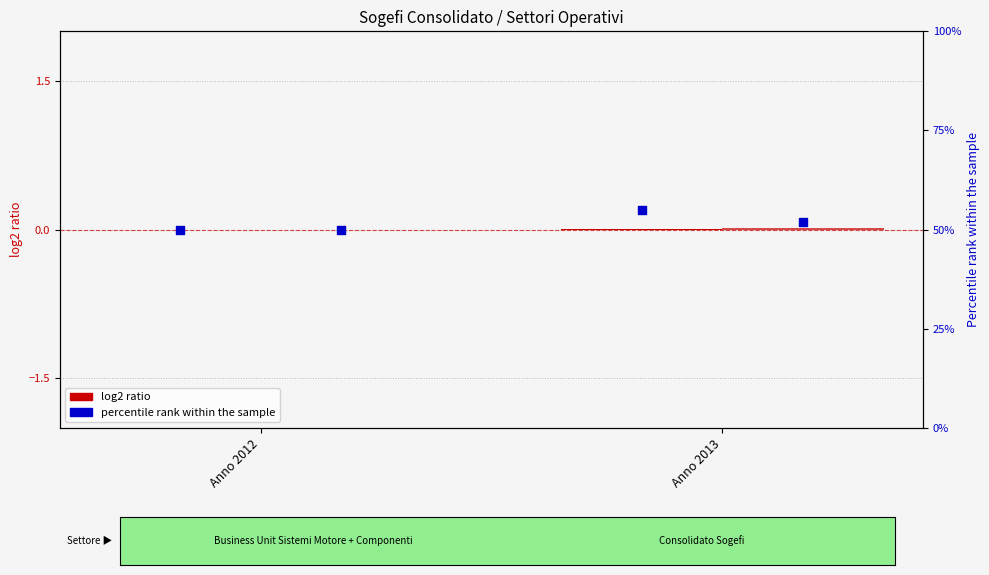

At which category is the sum across all series the highest?

Anno 2013